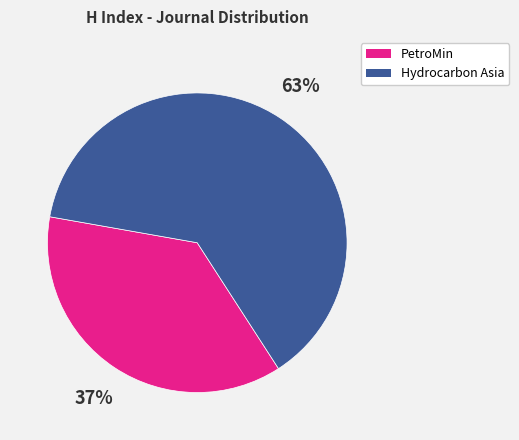

How many segments does this pie chart have?

2